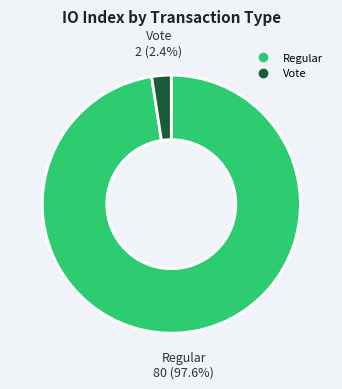

True or false: Regular accounts for 98% of the total.

True